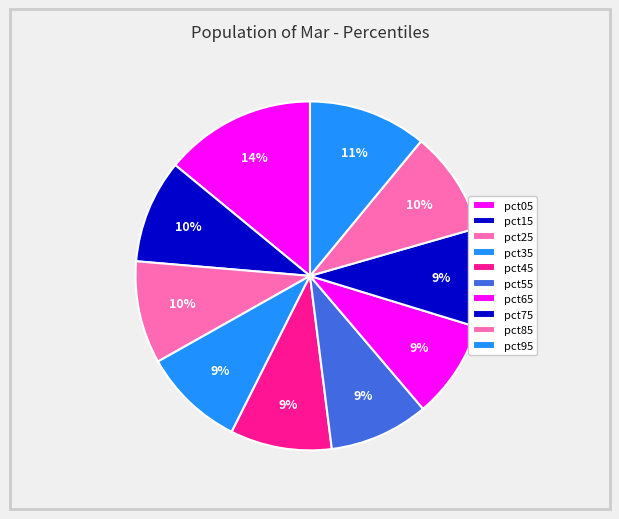

Combined, do pct15 and pct55 account for over 50%?

No